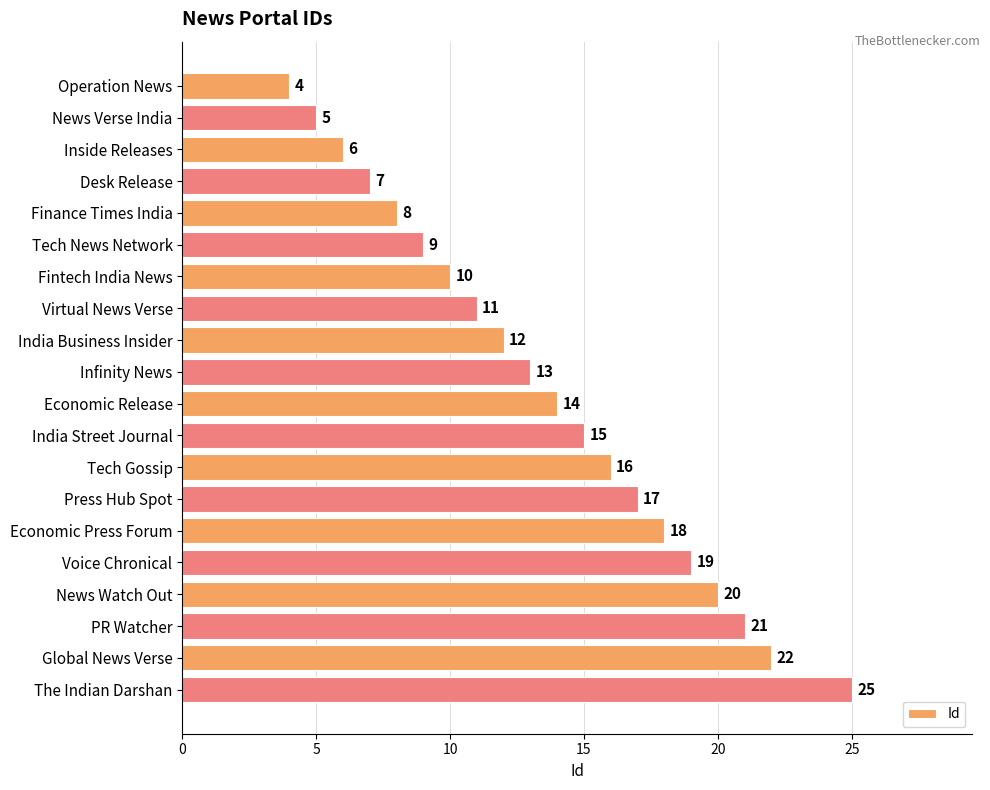

What is the maximum value shown in the chart?

25